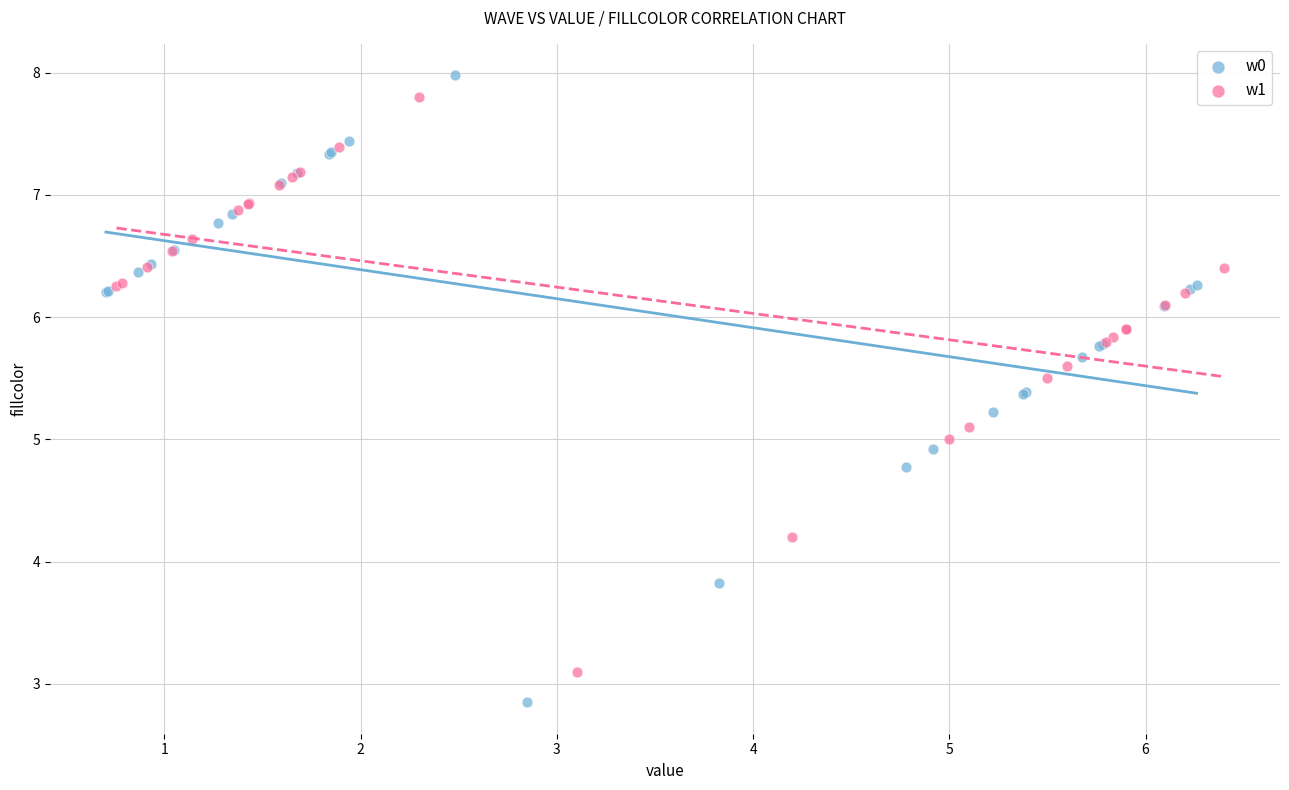

What are all the series names shown in the legend?

w0, w1